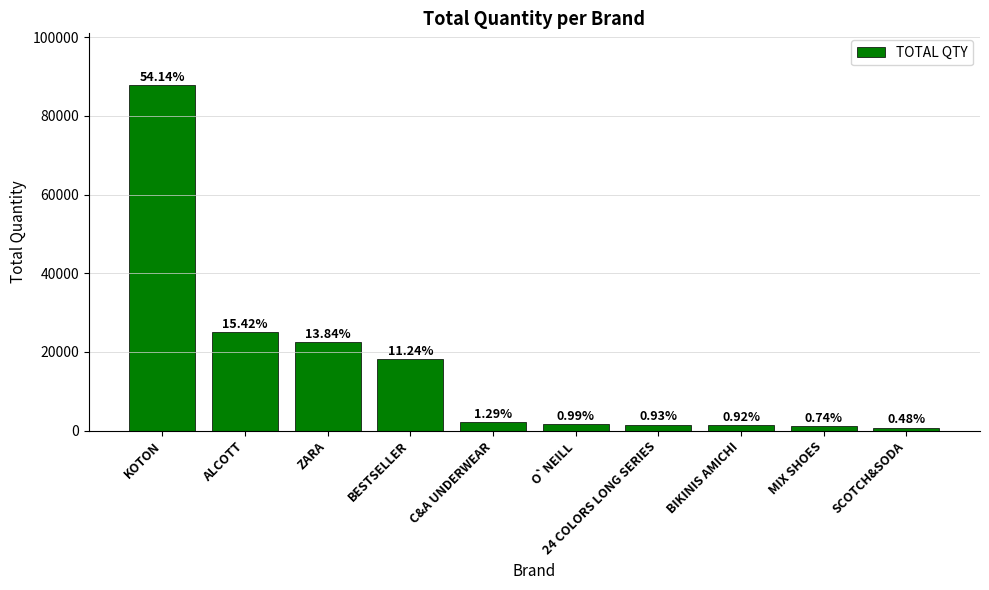

The chart shows a value of 802 at C&A UNDERWEAR. True or false?

False